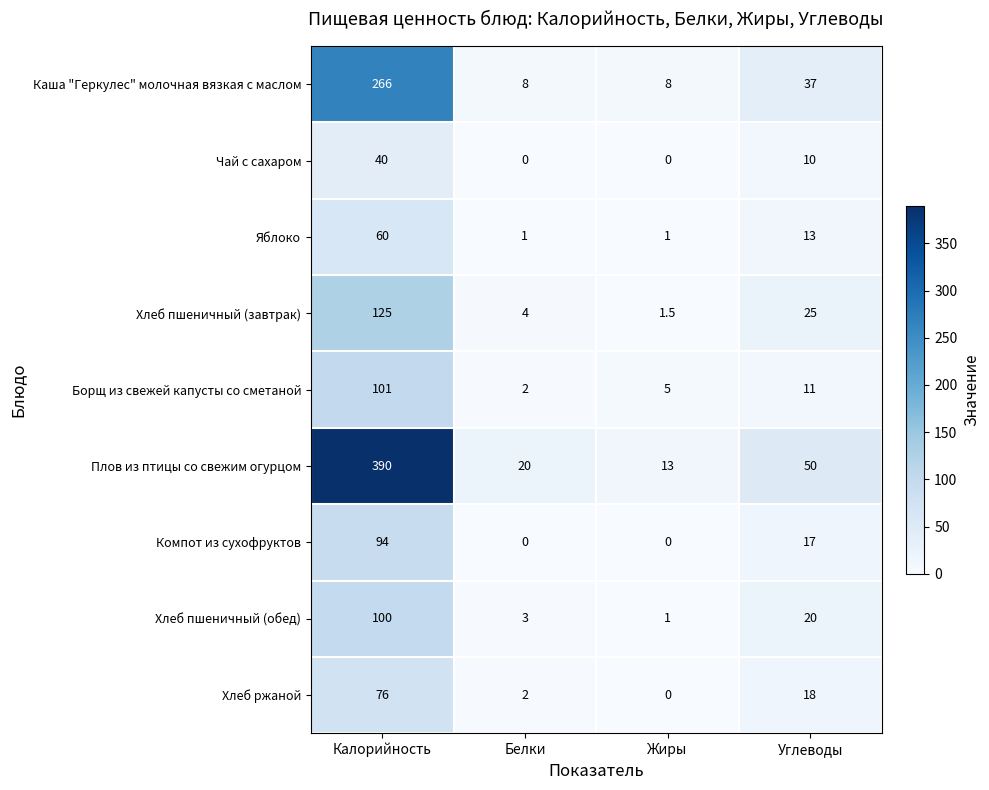

Which series changed the most between Калорийность and Белки?

Плов из птицы со свежим огурцом